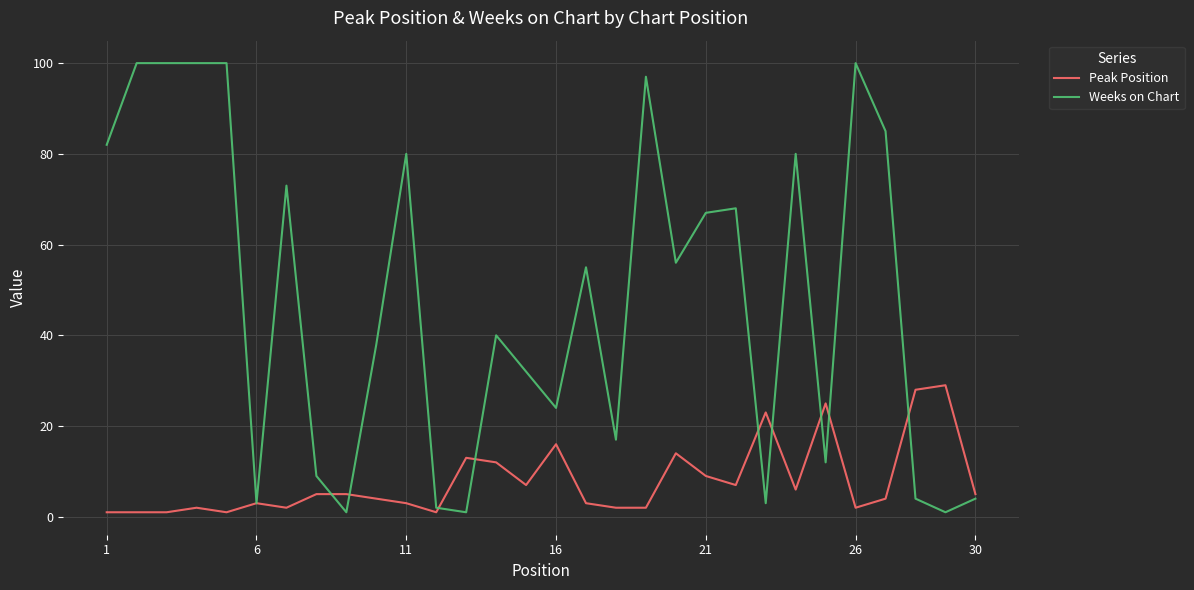

Which series has the widest spread of values?

Weeks on Chart